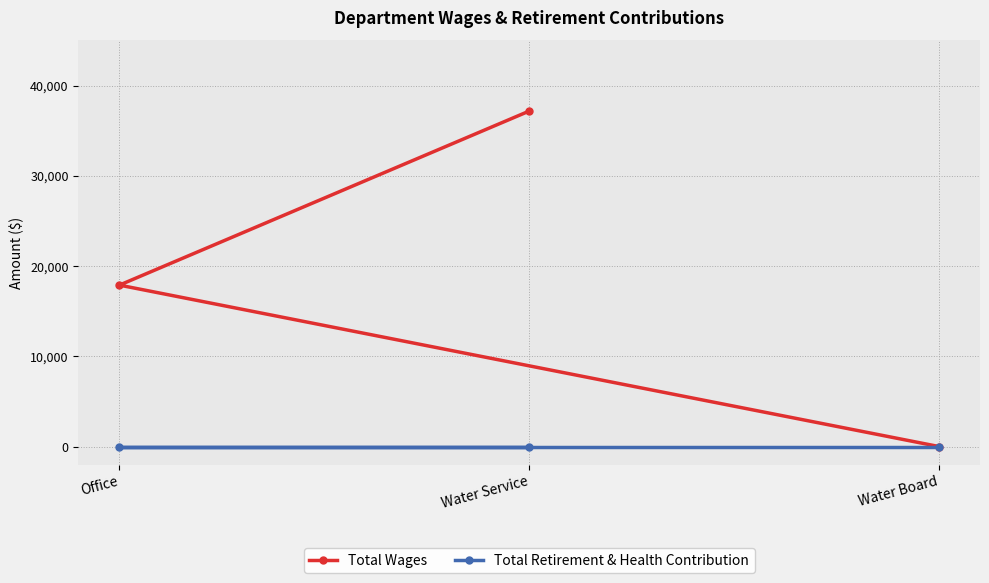

Reading right to left, what are all the values shown in this chart?

Total Wages: Water Board=0	Water Service=37178	Office=17890
Total Retirement & Health Contribution: Water Board=0	Water Service=0	Office=0